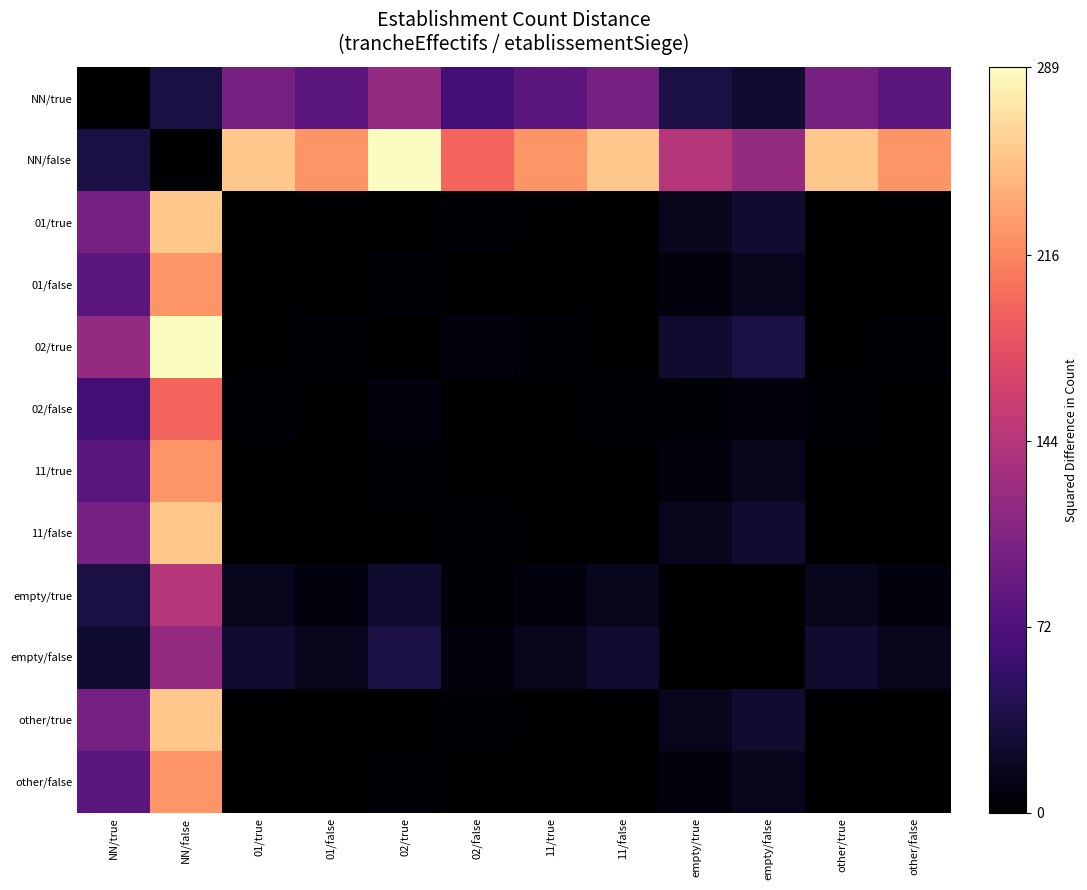

How many categories are shown in the chart?

12